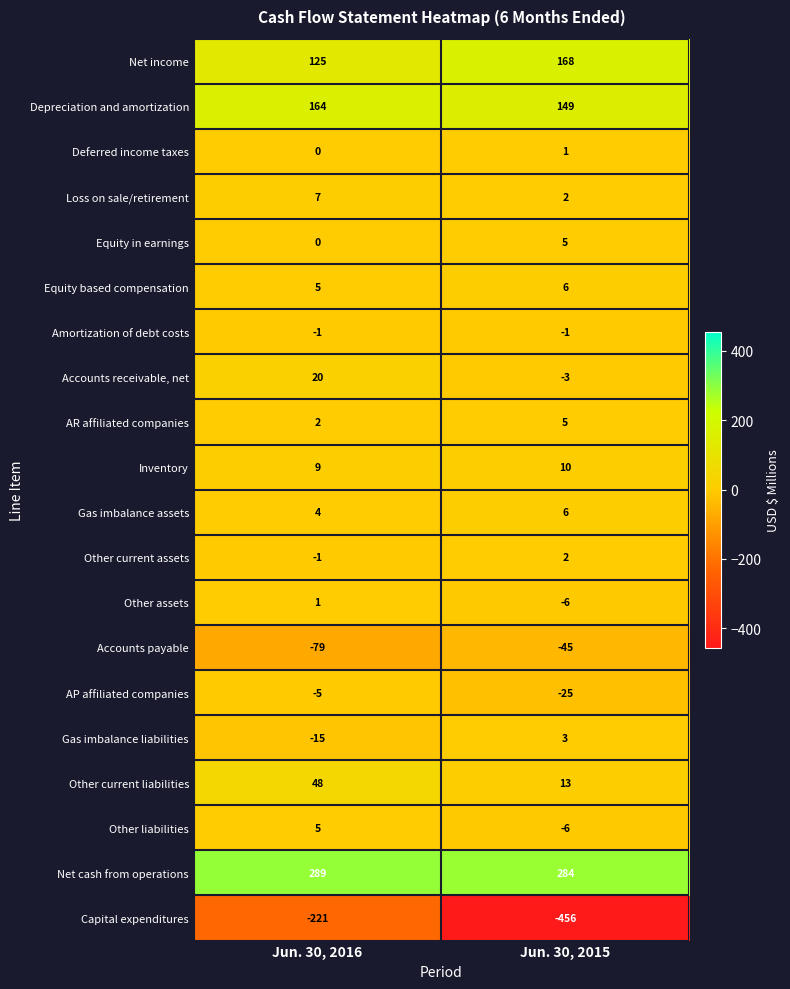

Is it true that Gas imbalance assets equals 4 at Jun. 30, 2016?

True